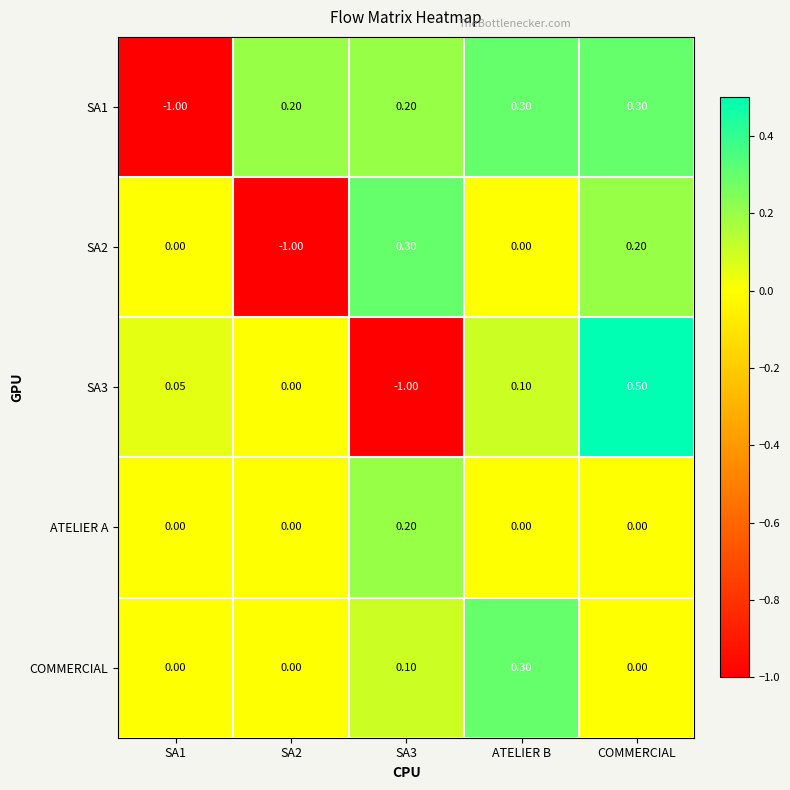

What is the minimum value shown in the chart?

-1.0